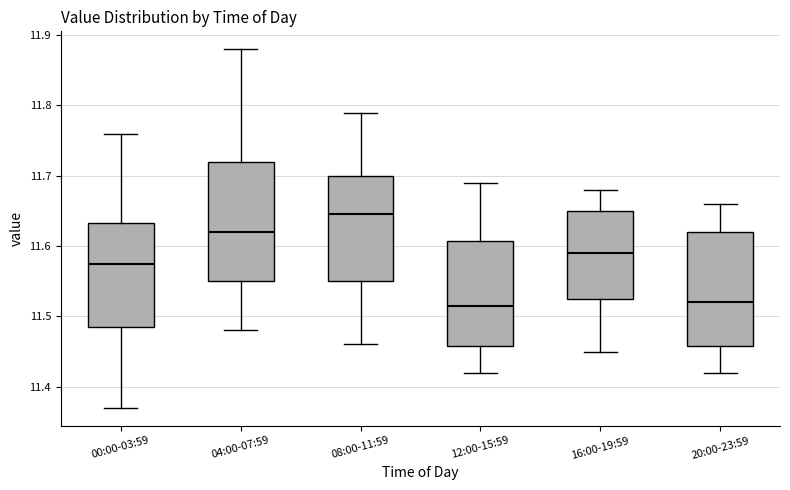

Reading left to right, read every box against the y-axis: the position of its median line, the range the box covers, and the ends of its whiskers. The values are not printed on the chart, so give them approximately, as read against the axis.

00:00-03:59: median 11.58, box 11.49 to 11.63, whiskers 11.37 to 11.76
04:00-07:59: median 11.62, box 11.55 to 11.72, whiskers 11.48 to 11.88
08:00-11:59: median 11.65, box 11.55 to 11.70, whiskers 11.46 to 11.79
12:00-15:59: median 11.52, box 11.46 to 11.61, whiskers 11.42 to 11.69
16:00-19:59: median 11.59, box 11.53 to 11.65, whiskers 11.45 to 11.68
20:00-23:59: median 11.52, box 11.46 to 11.62, whiskers 11.42 to 11.66